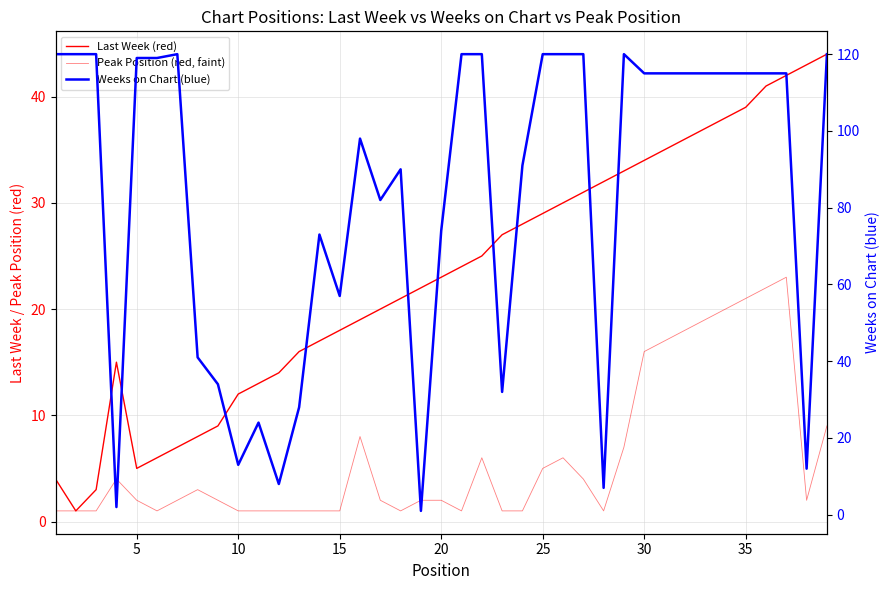

Which series has the widest spread of values?

Weeks on Chart (blue)